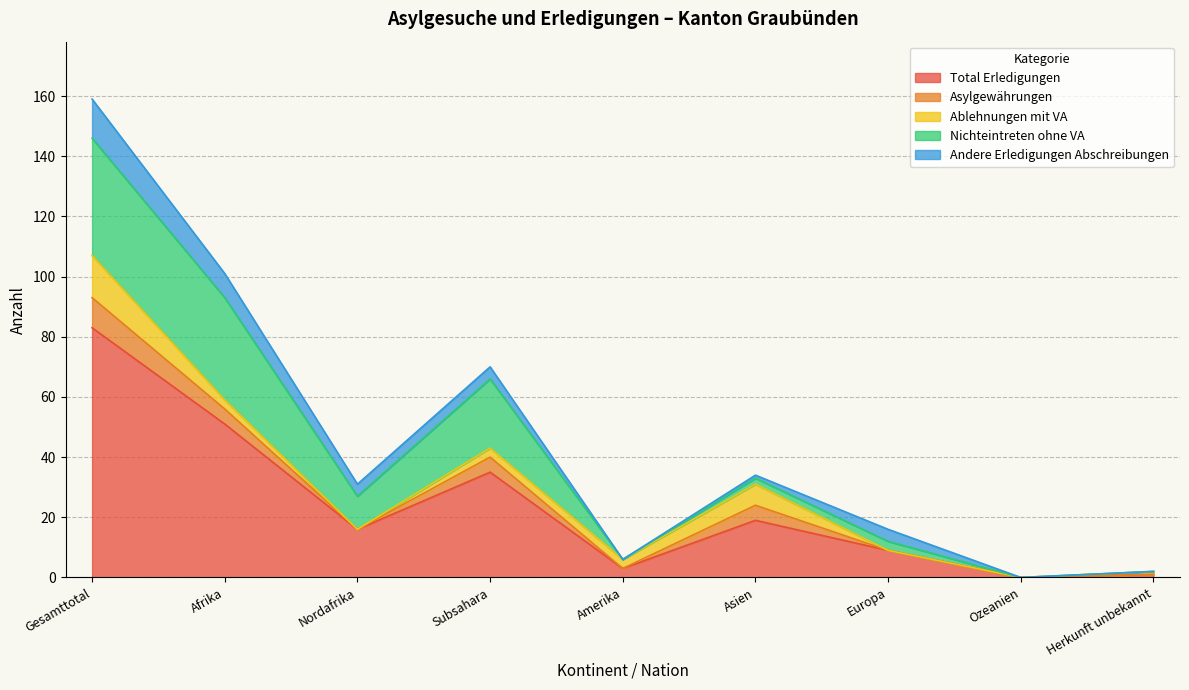

What is the difference between the maximum and minimum values in the Andere Erledigungen Abschreibungen series?

13